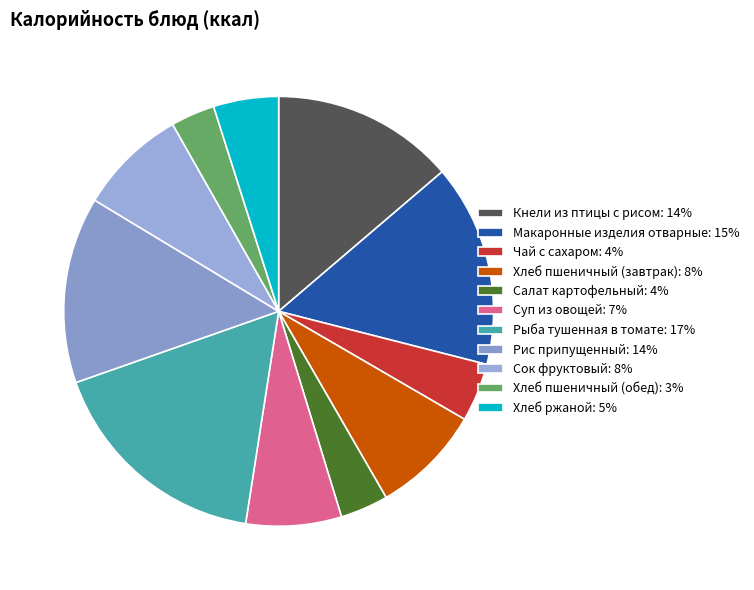

Is there any slice that represents more than half of the pie?

No